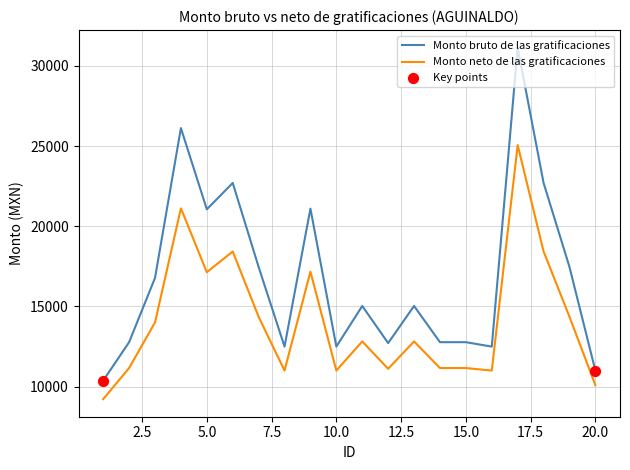

Which series has the largest total across all categories?

Monto bruto de las gratificaciones